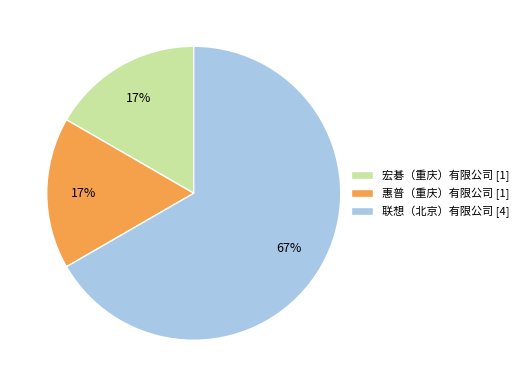

Count the number of slices in the pie.

3